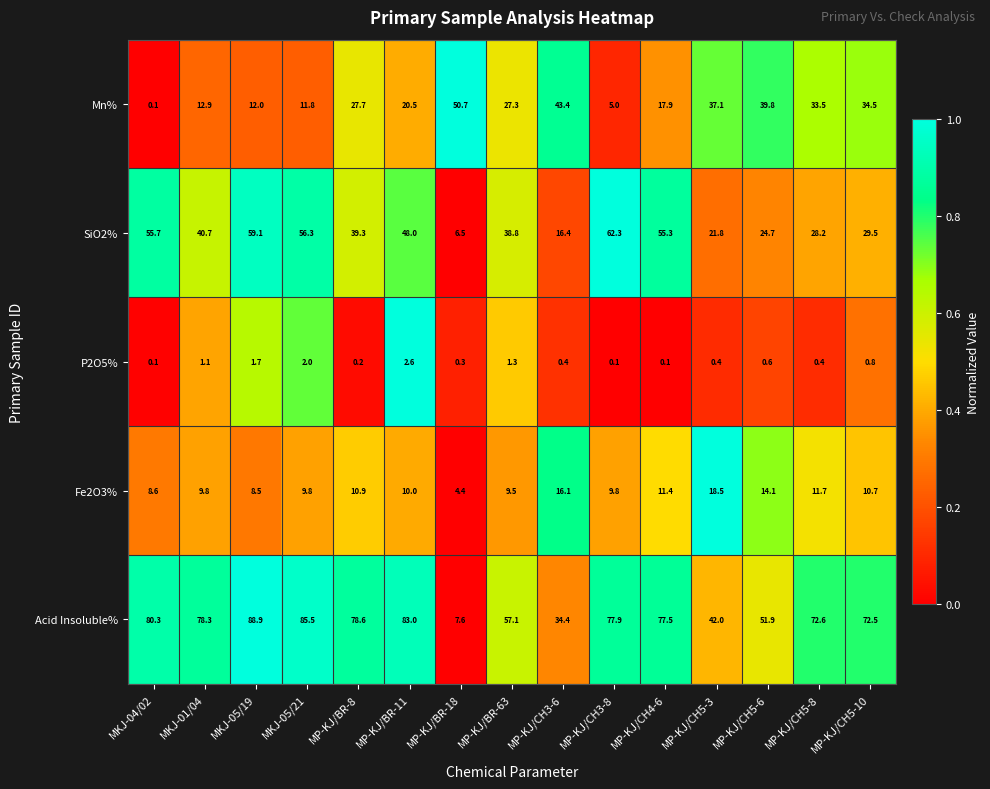

What is the average value of the SiO2% series?

38.8